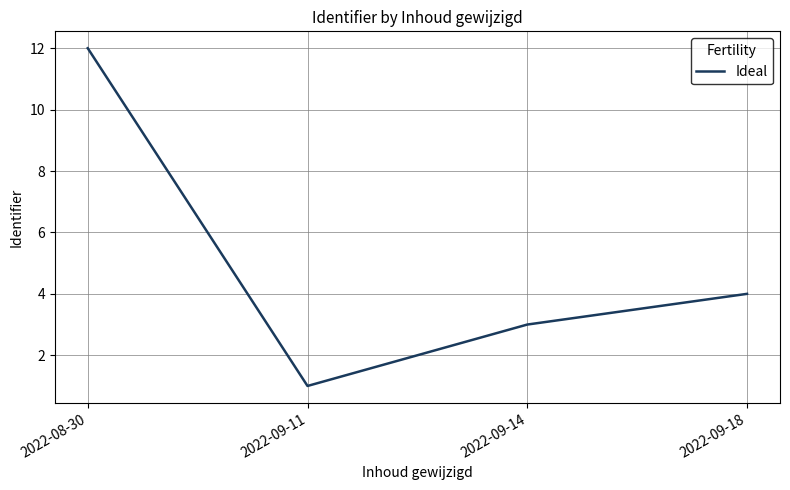

The value at 2022-09-14 is 2. True or false?

False